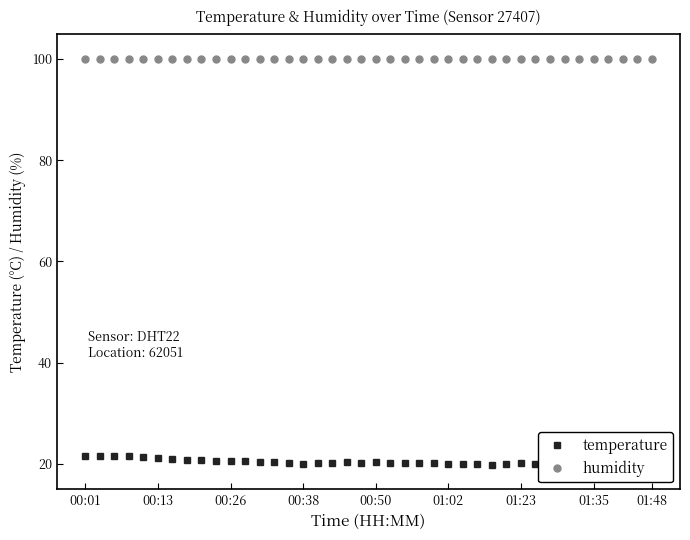

List the series in order of their overall mean, highest first.

humidity, temperature